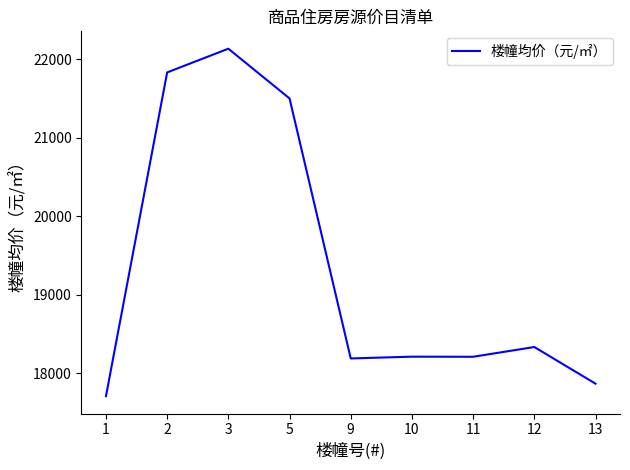

What is the ratio of the value at 9 to the value at 5?

0.8